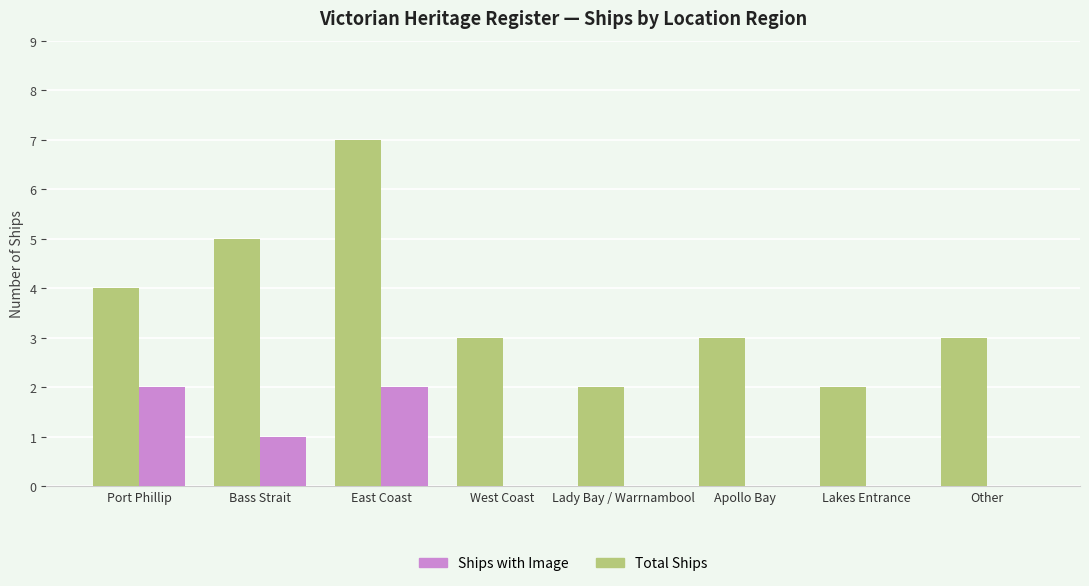

What is the difference between the Total Ships values at West Coast and East Coast?

4